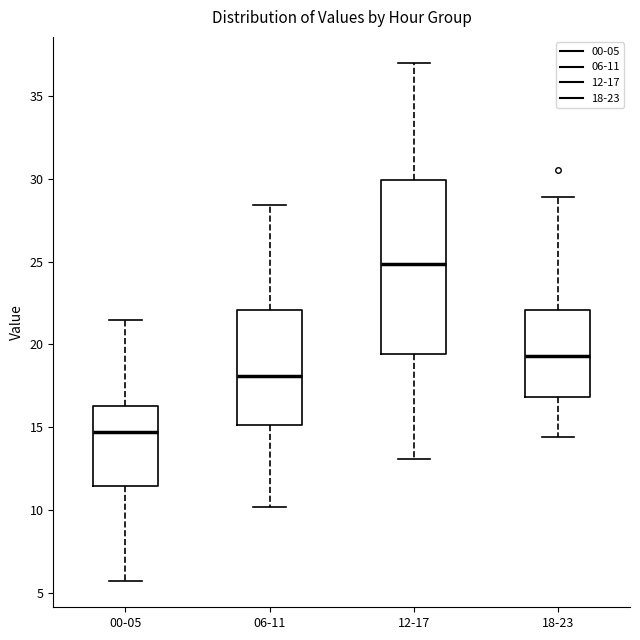

Which box is the tallest, from its lower edge to its upper edge?

12-17